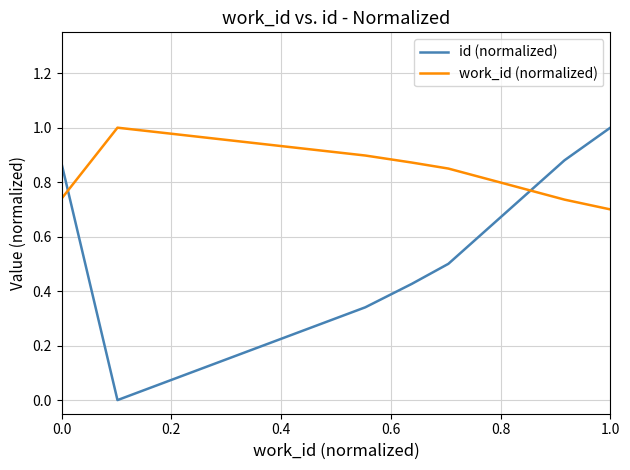

Which series has the largest total across all categories?

work_id (normalized)